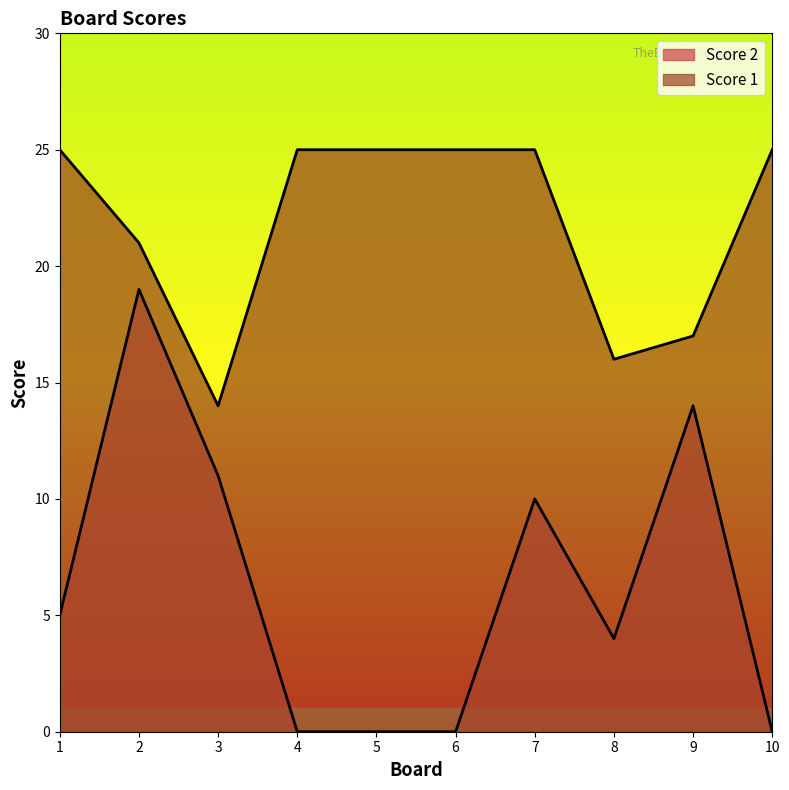

Rank the series by their maximum value, from highest to lowest.

Score 1, Score 2